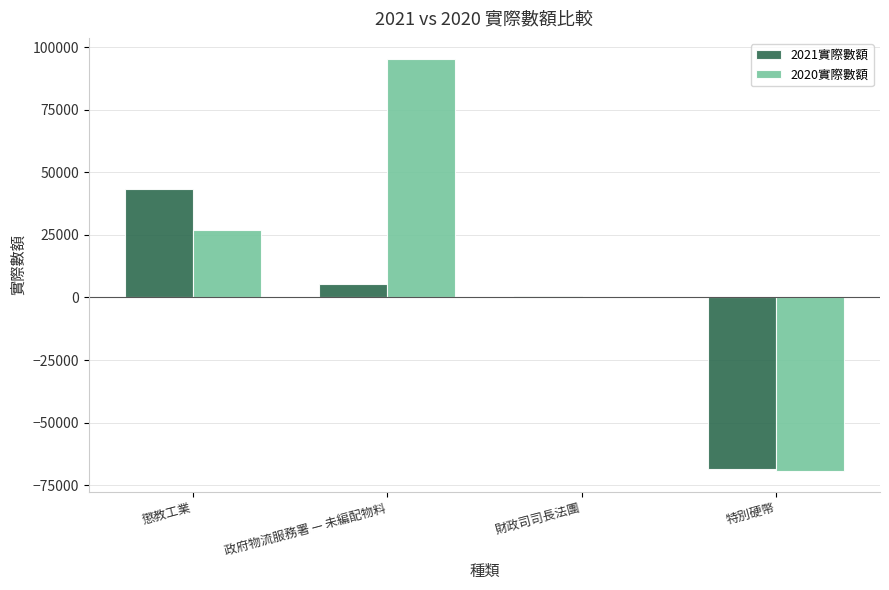

Is the value of 2020實際數額 at 財政司司長法團 greater than the value of 2021實際數額 at 特別硬幣?

Yes